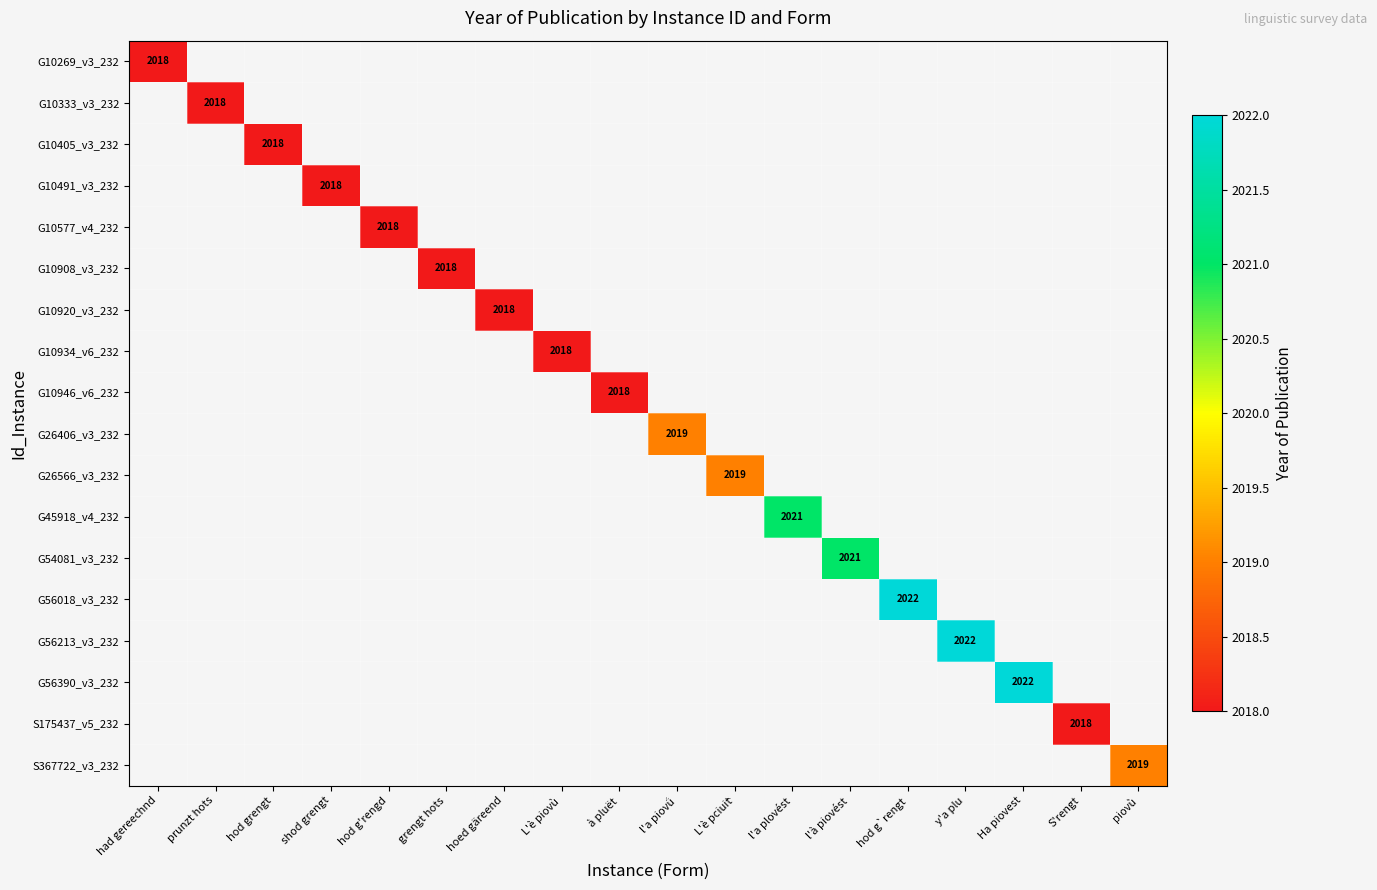

True or false: S175437_v5_232 has a value of 2018 at S'rengt.

True